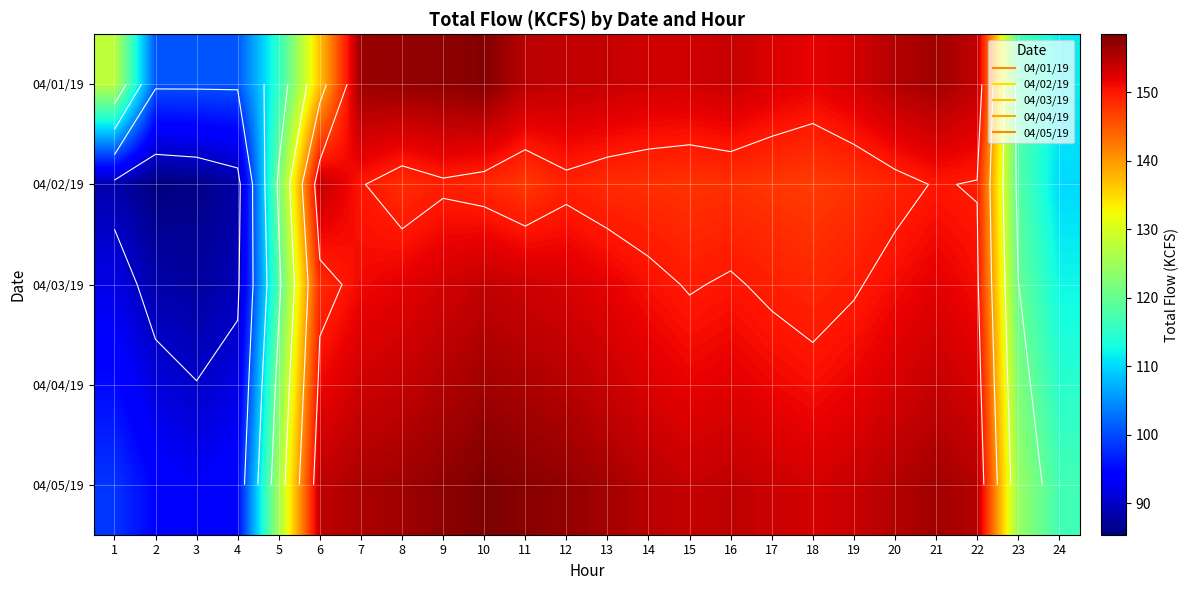

At 6, list the series in order from smallest to largest.

04/01/19, 04/03/19, 04/04/19, 04/02/19, 04/05/19